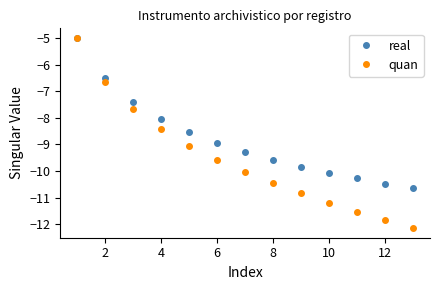

How many data points does each series have?

13